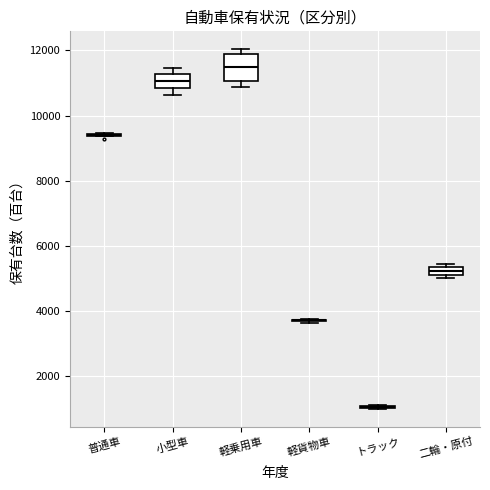

Which box is the tallest, from its lower edge to its upper edge?

軽乗用車